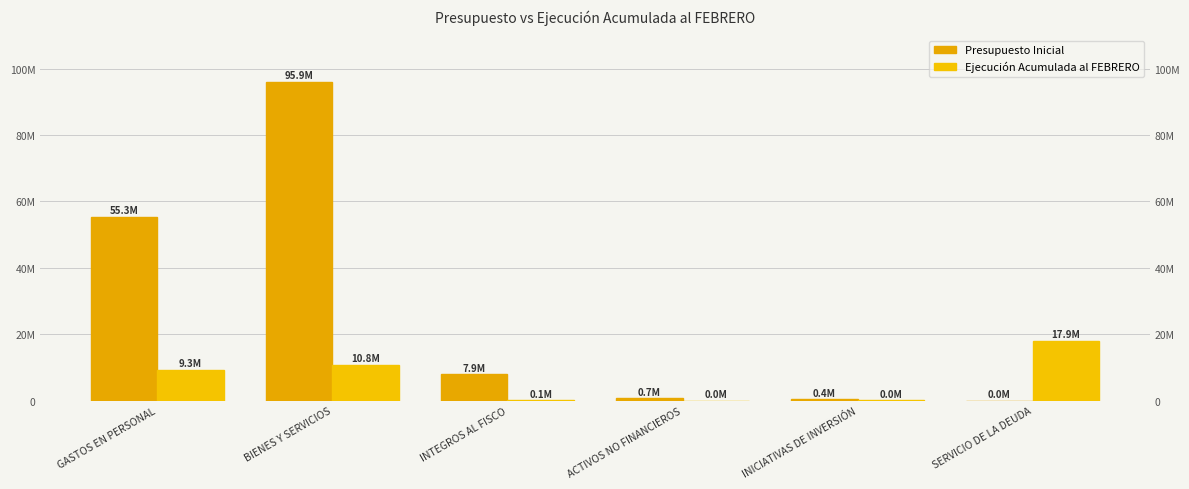

Between ACTIVOS NO FINANCIEROS and SERVICIO DE LA DEUDA, which is larger?

ACTIVOS NO FINANCIEROS